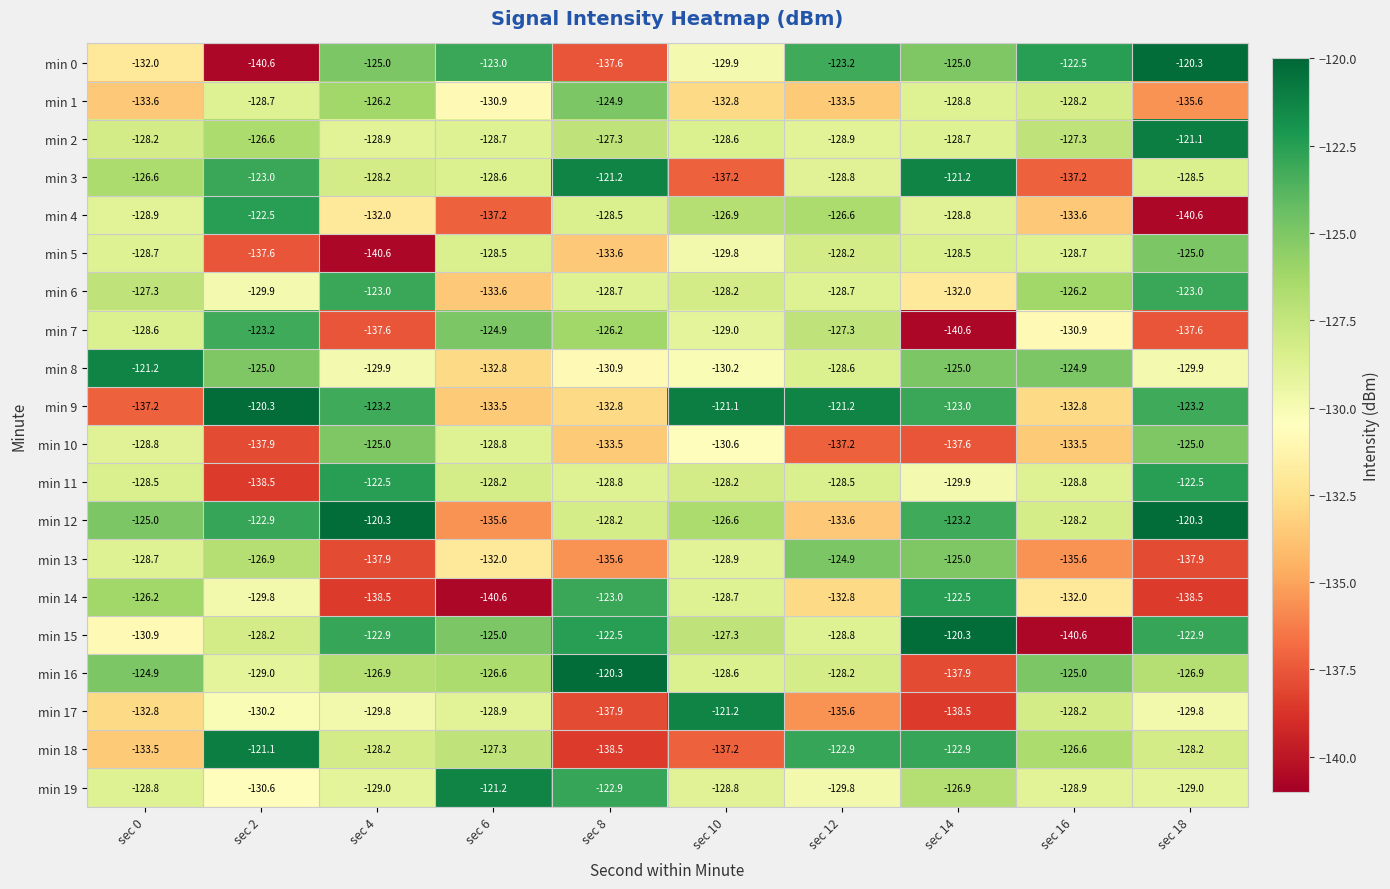

How many distinct data groups are displayed?

20